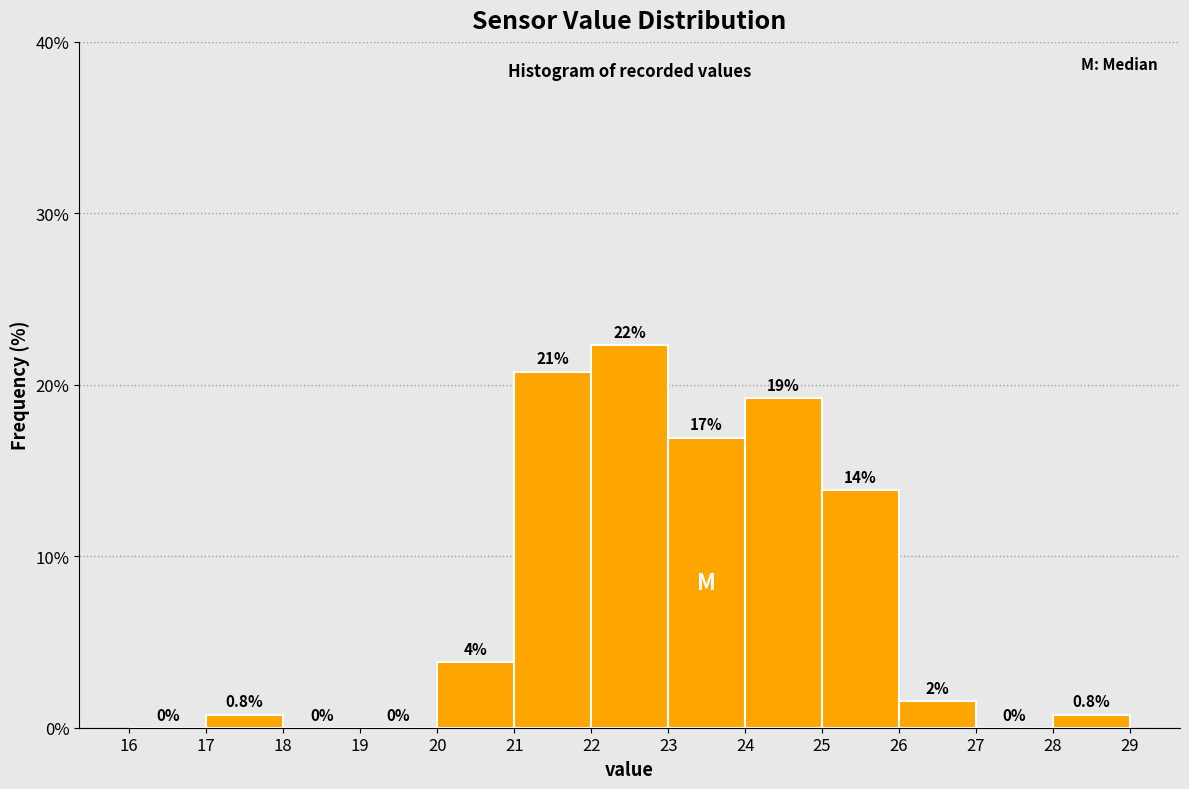

Which range on the x-axis has the tallest bar?

22 to 23